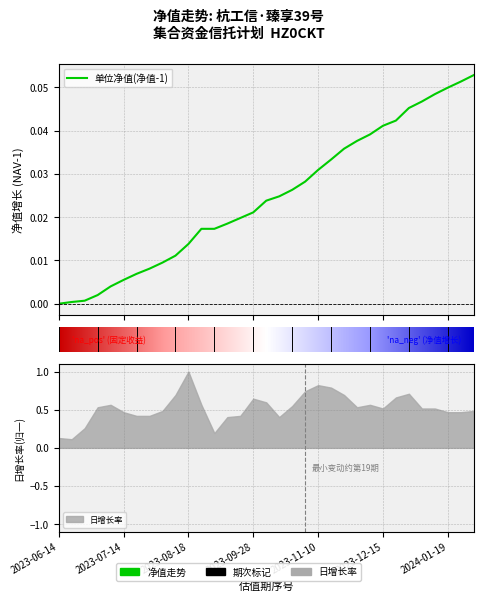

The value at 2024-01-26 is 0.0. True or false?

False